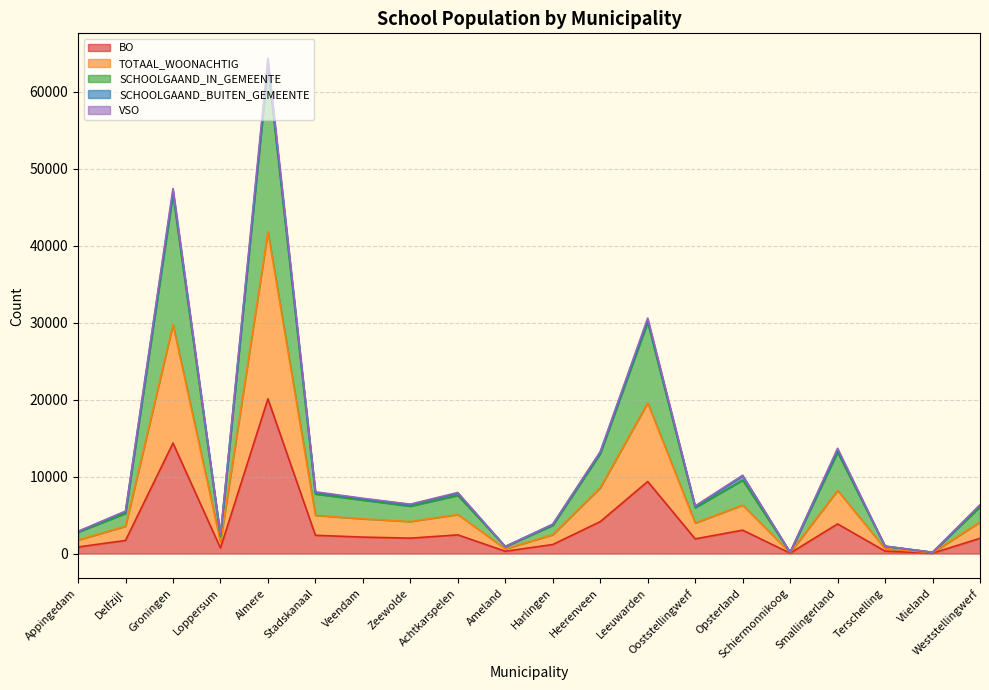

True or false: SCHOOLGAAND_IN_GEMEENTE and BO cross at least once.

False